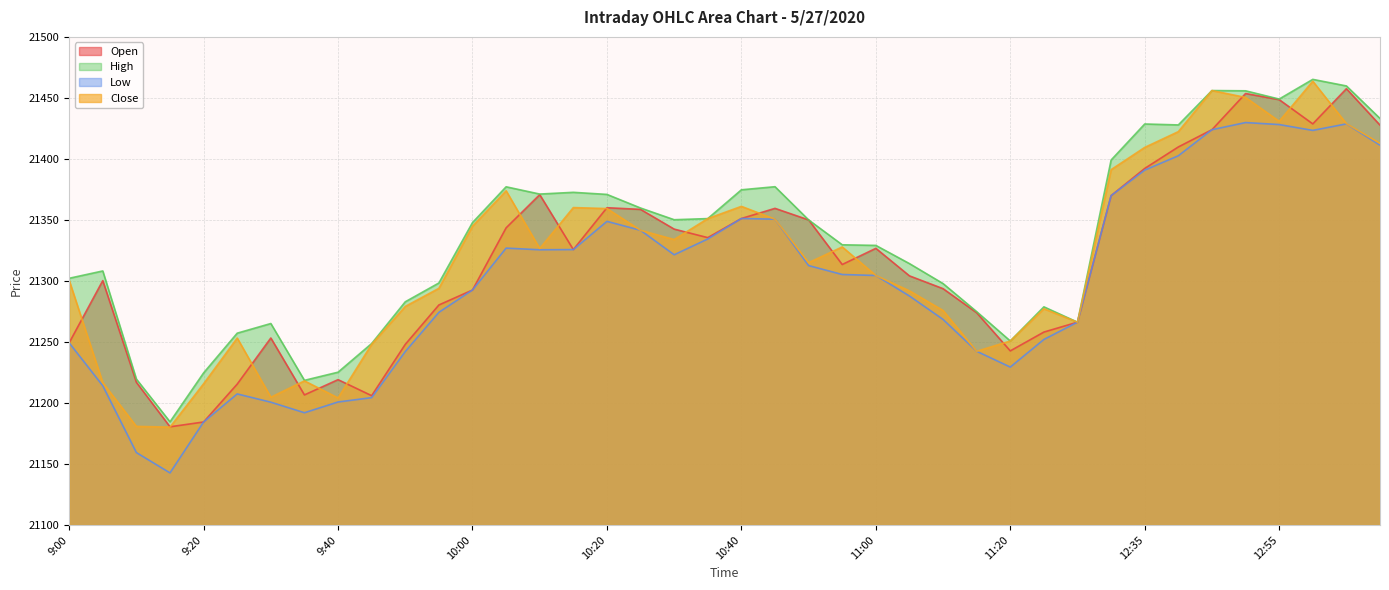

Which has a higher value, 11:25 or 11:15?

11:15